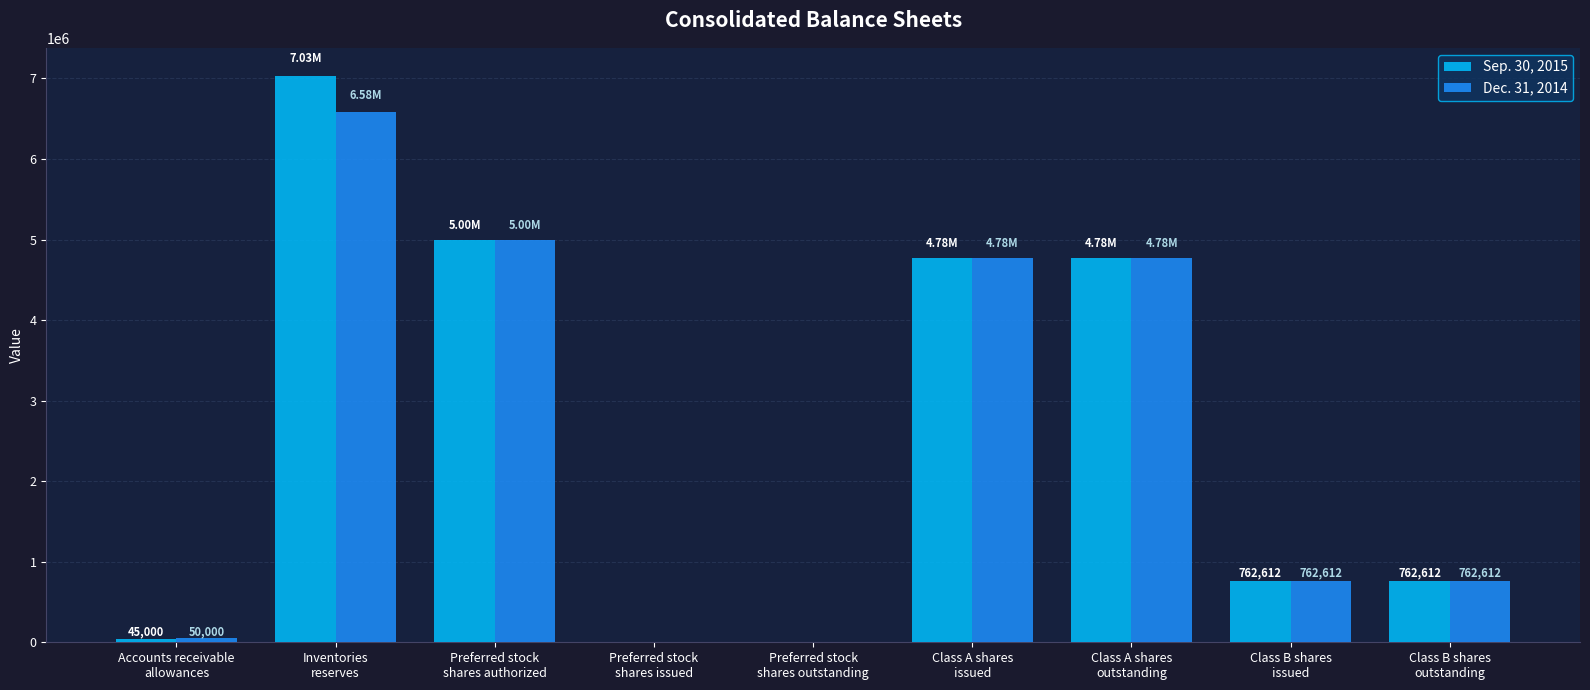

The Sep. 30, 2015 series shows 0 at Preferred stock
shares outstanding. True or false?

True